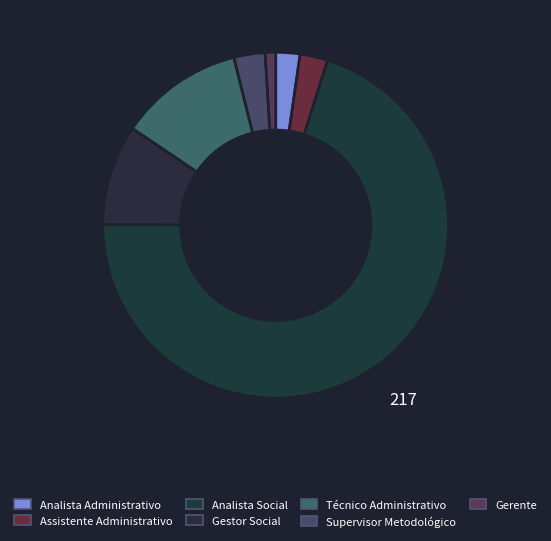

Count the number of slices in the pie.

7